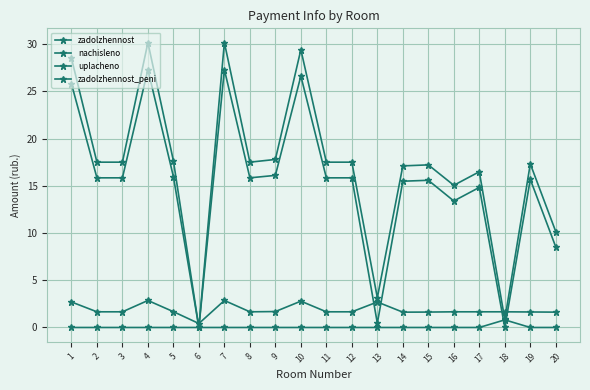

How many lines are shown in the chart?

4